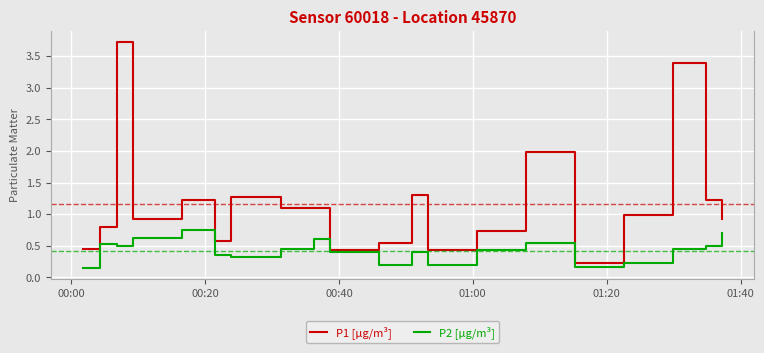

List the series in order of their overall mean, lowest first.

P2 [µg/m³], P1 [µg/m³]